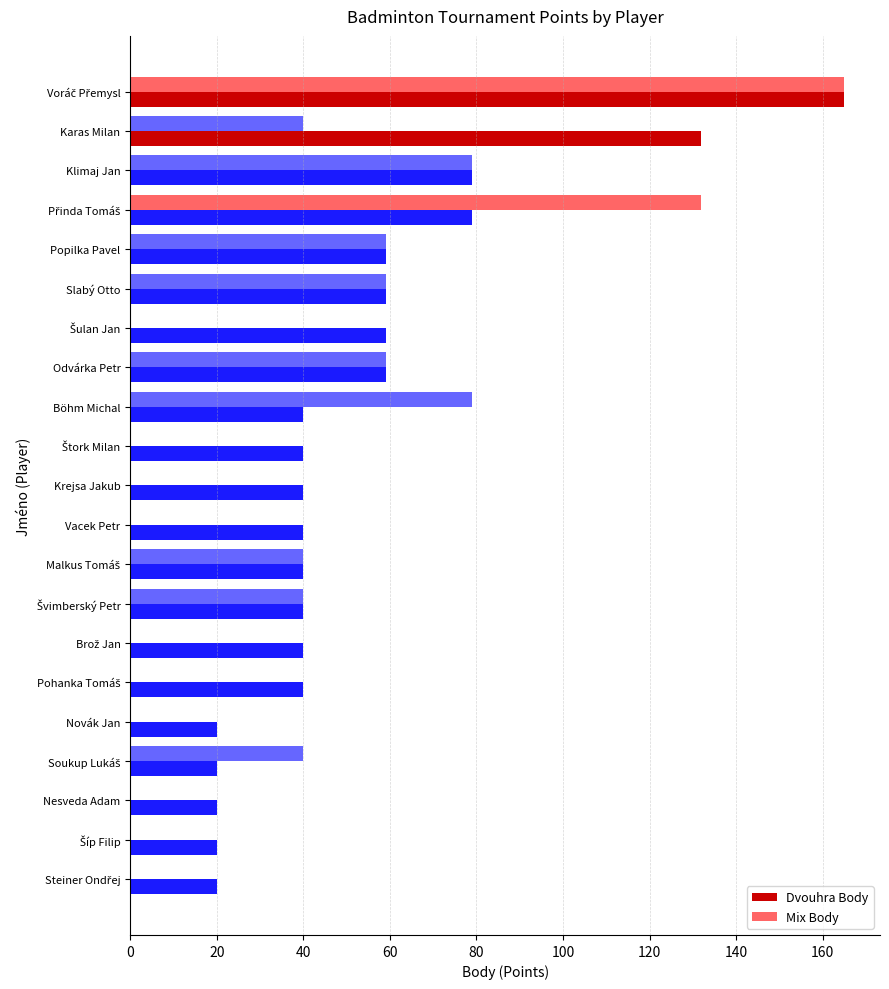

What is the greatest value displayed?

165